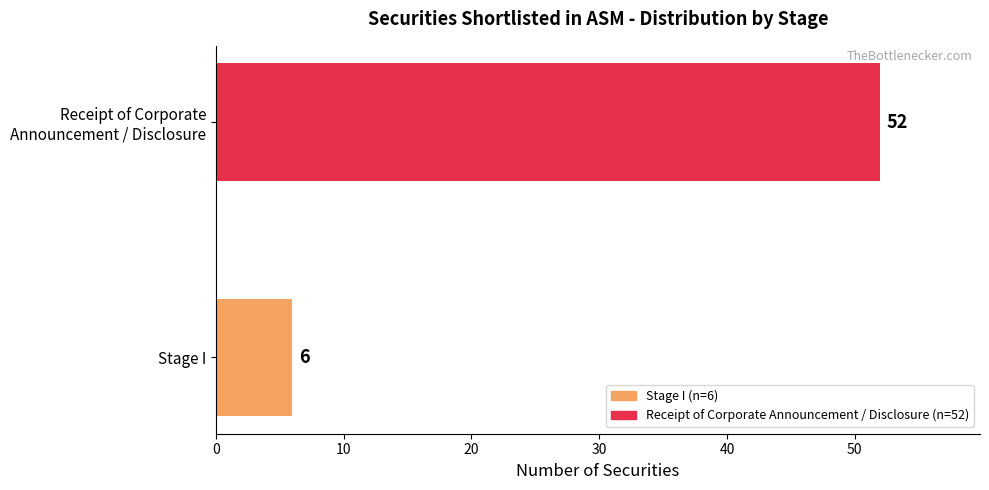

At which label is the value closest to 29?

Stage I